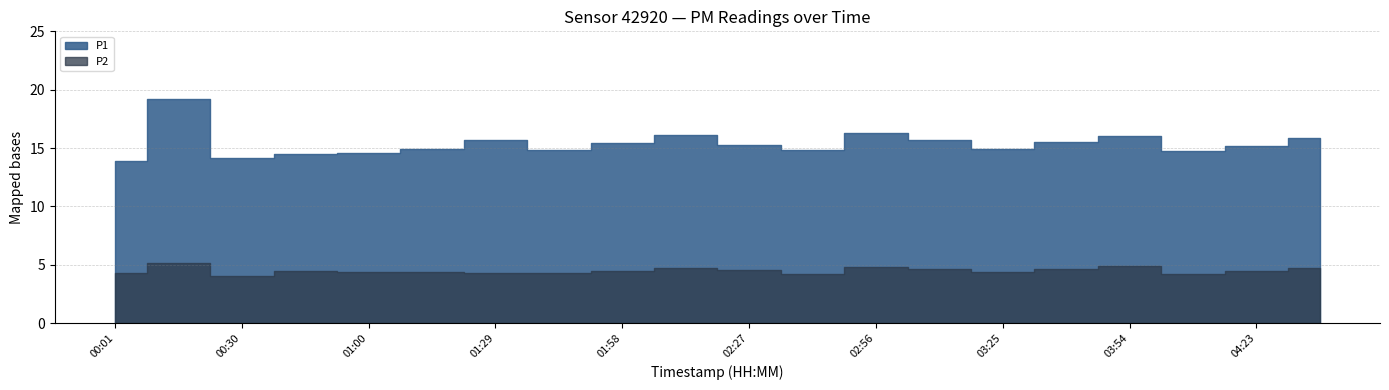

What is the value of the P1 point at the 9th from the left?

15.4